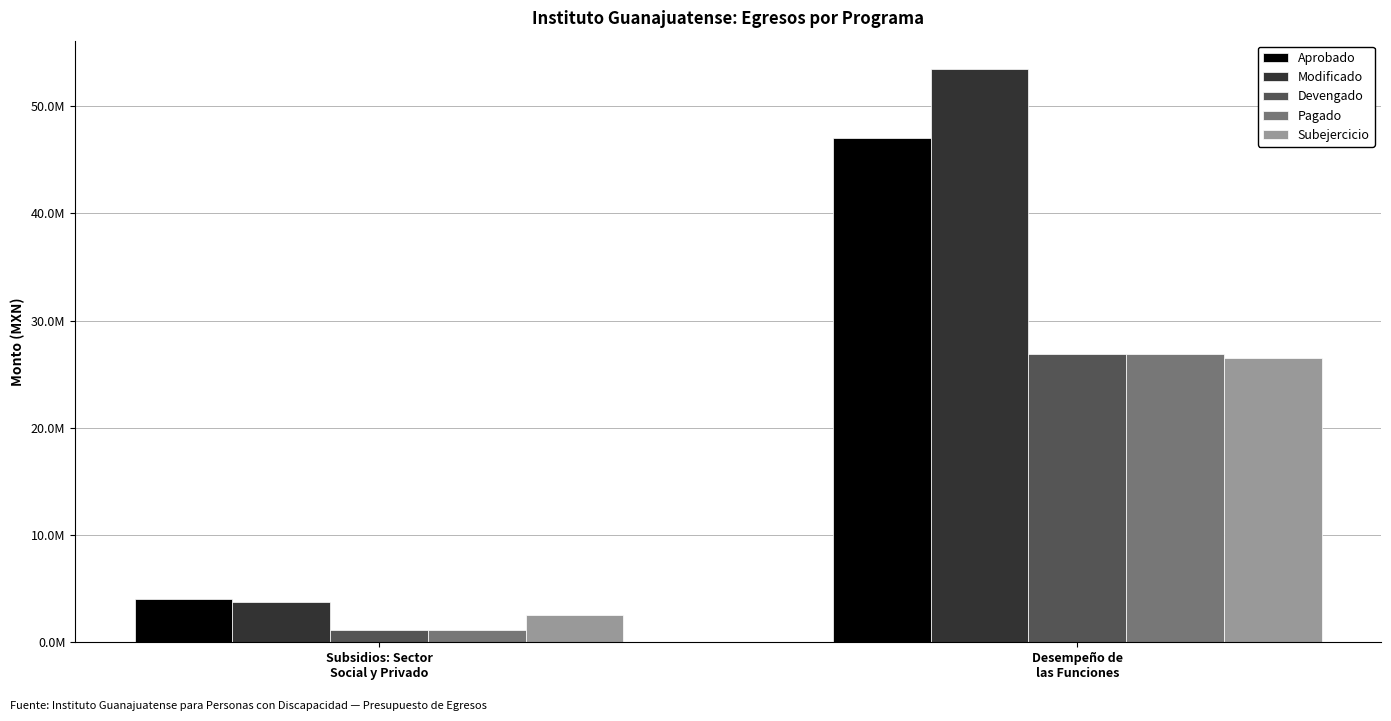

Rank the series at Subsidios: Sector
Social y Privado from highest to lowest value.

Aprobado, Modificado, Subejercicio, Devengado, Pagado